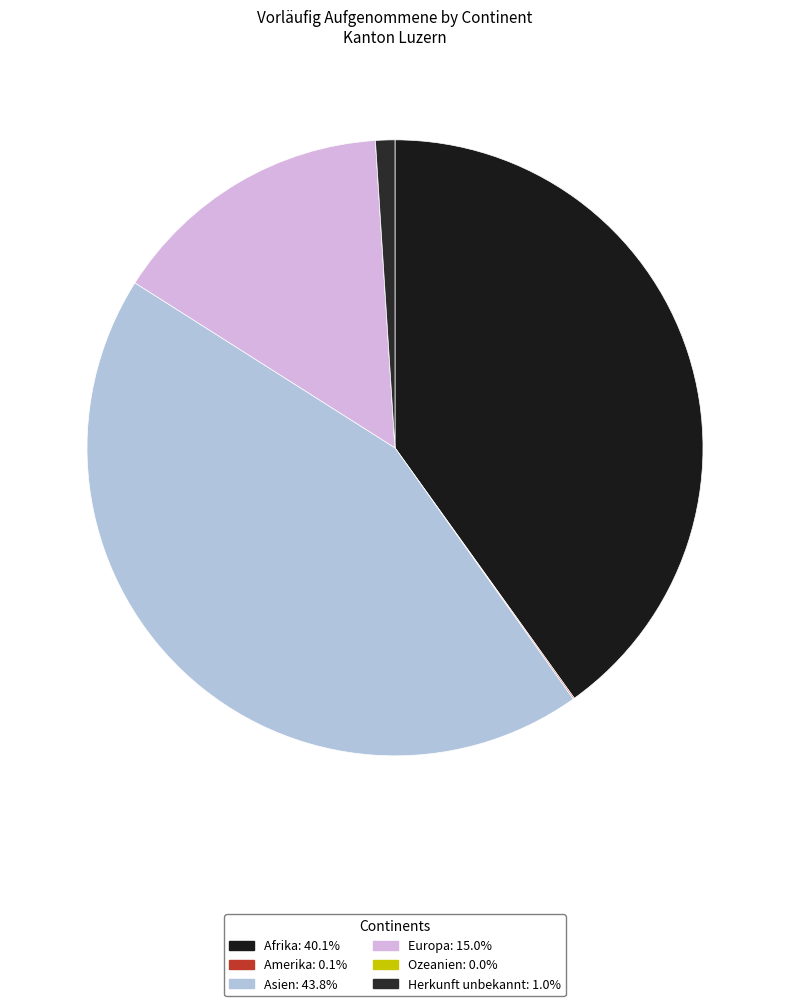

The Amerika slice represents 1% of the pie. True or false?

False